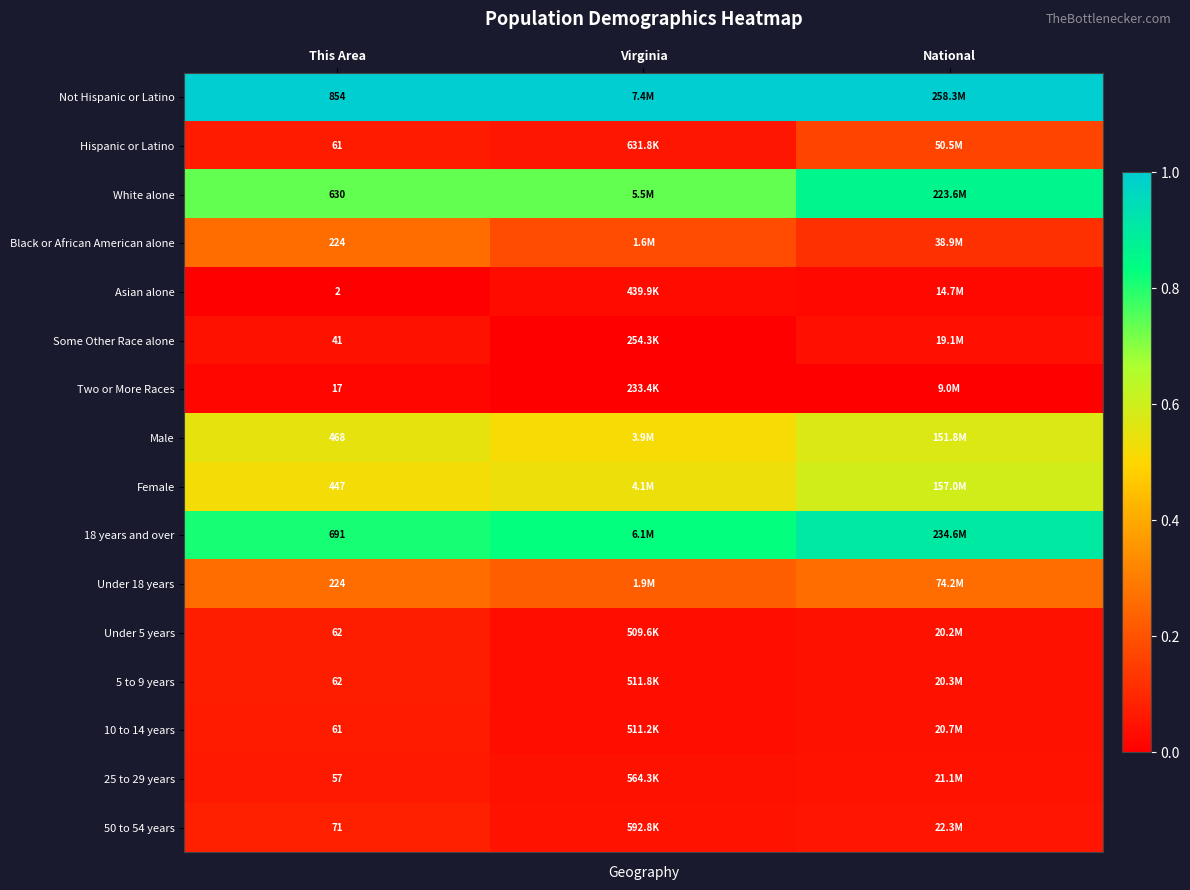

List the series in order of their peak value, lowest first.

Two or More Races, Asian alone, Some Other Race alone, 25 to 29 years, 10 to 14 years, Under 5 years, 5 to 9 years, 50 to 54 years, Hispanic or Latino, Black or African American alone, Under 18 years, Male, Female, White alone, 18 years and over, Not Hispanic or Latino